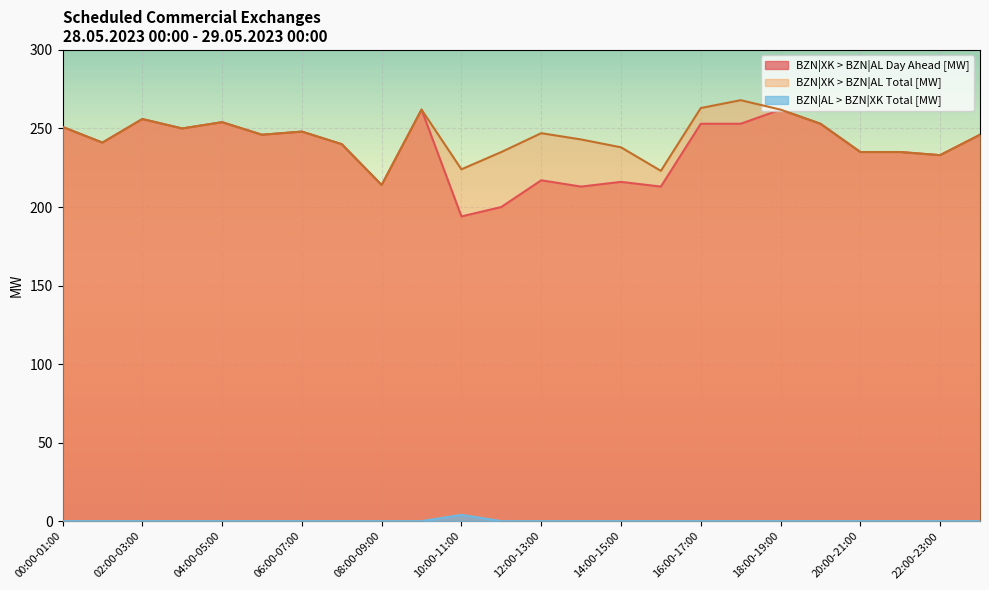

Reading left to right, what are all the values shown in this chart?

BZN|XK > BZN|AL Day Ahead [MW]: 251	241	256	250	254	246	248	240	214	262	194	200	217	213	216	213	253	253	262	253	235	235	233	246
BZN|XK > BZN|AL Total [MW]: 251	241	256	250	254	246	248	240	214	262	224	235	247	243	238	223	263	268	262	253	235	235	233	246
BZN|AL > BZN|XK Total [MW]: 0	0	0	0	0	0	0	0	0	0	4	0	0	0	0	0	0	0	0	0	0	0	0	0